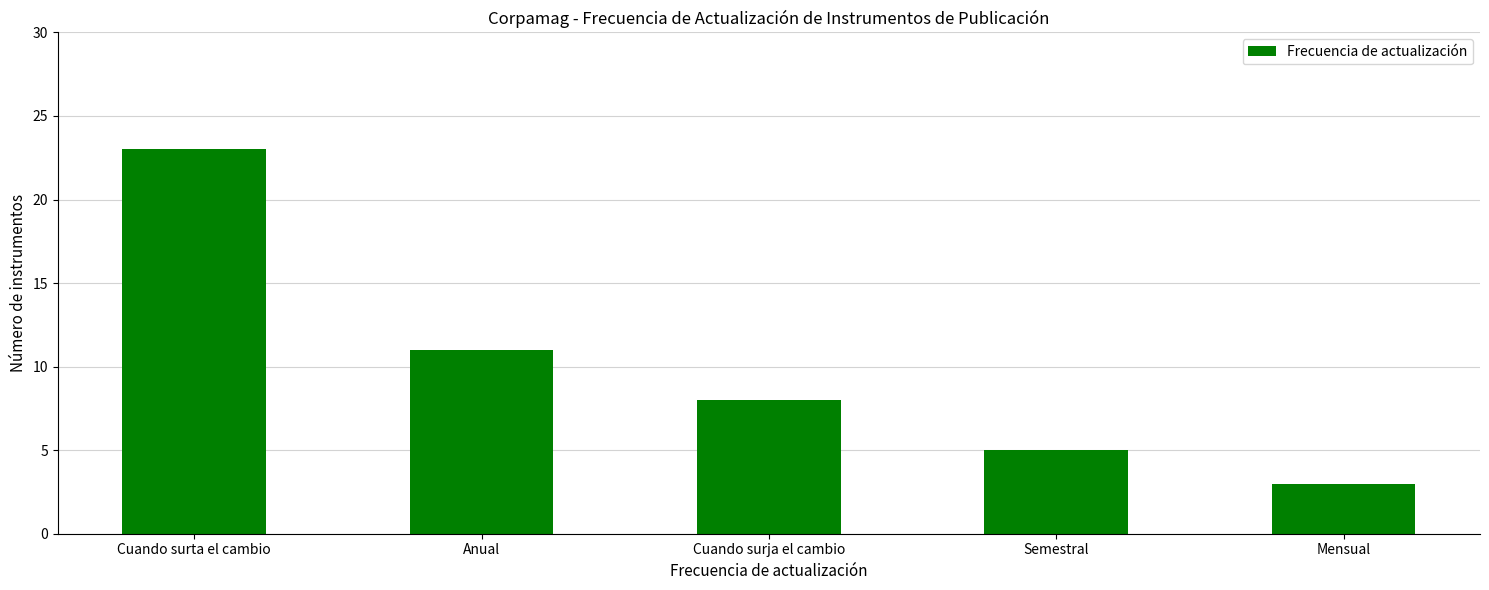

Count the number of categories in the chart.

5